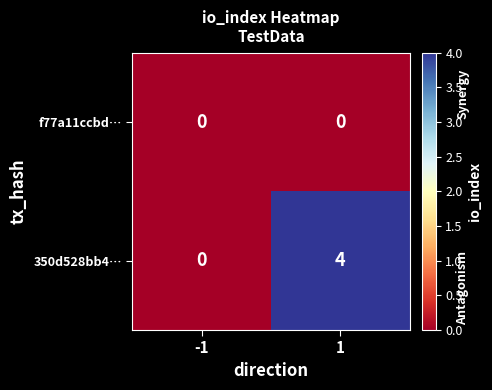

At how many categories does at least one series exceed 1?

1